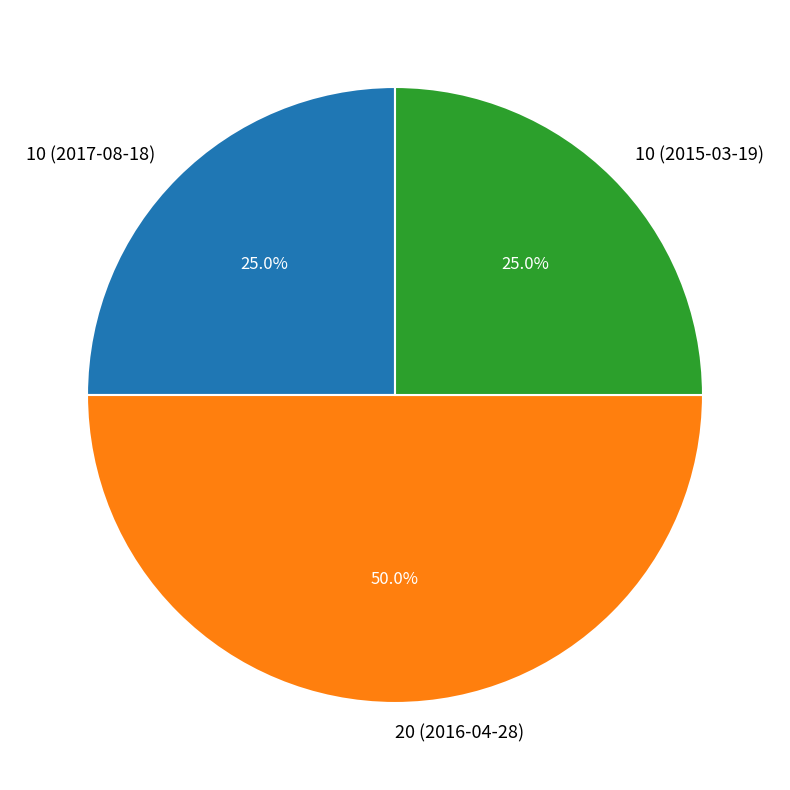

Is 10 (2015-03-19) the majority of the pie?

No